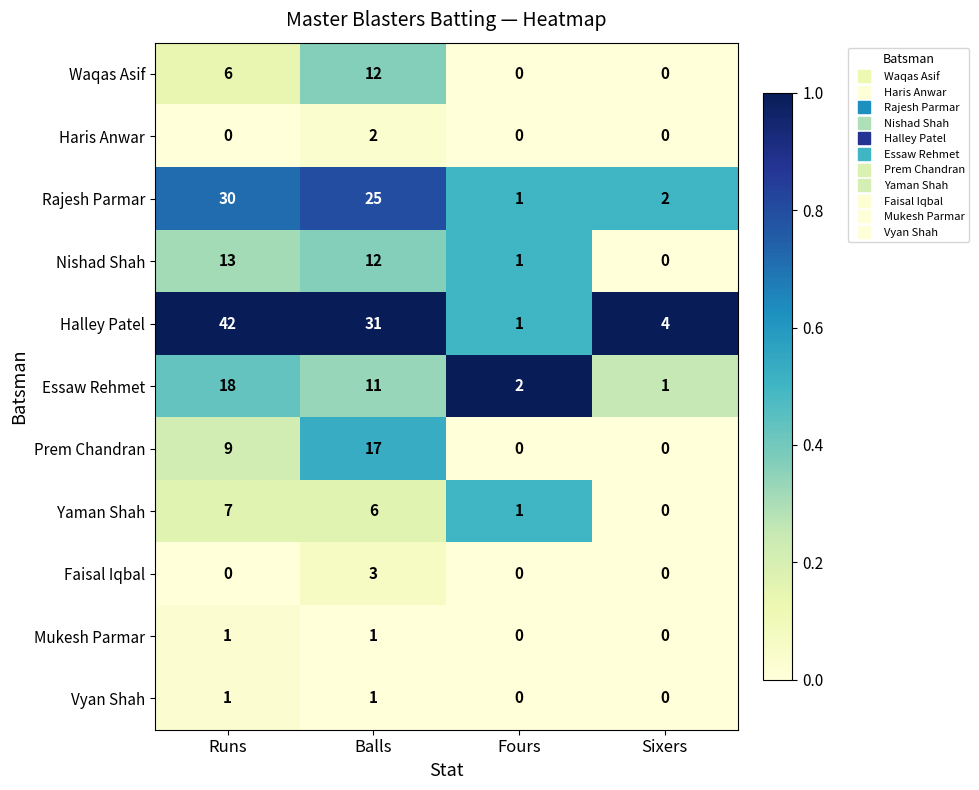

How many data points does each series have?

4